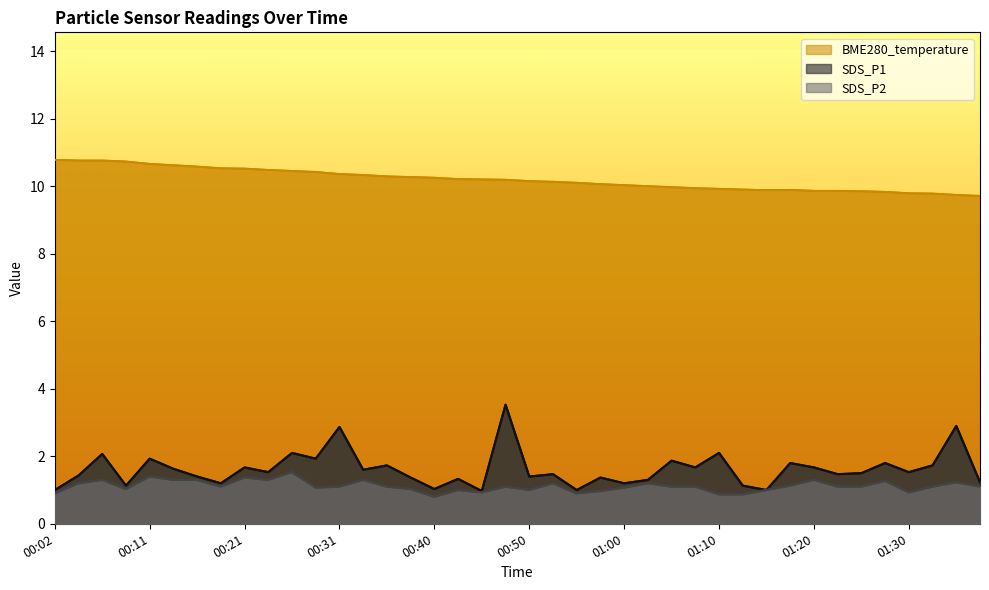

Reading left to right, transcribe all the data shown in this chart.

SDS_P1: 1.0	1.4	2.1	1.1	1.9	1.6	1.4	1.2	1.7	1.5	2.1	1.9	2.9	1.6	1.7	1.4	1.0	1.3	1.0	3.5	1.4	1.5	1.0	1.4	1.2	1.3	1.9	1.7	2.1	1.1	1.0	1.8	1.7	1.5	1.5	1.8	1.5	1.7	2.9	1.2
SDS_P2: 0.9	1.2	1.3	1.0	1.4	1.3	1.3	1.1	1.4	1.3	1.5	1.1	1.1	1.3	1.1	1.0	0.8	1.0	0.9	1.1	1.0	1.2	0.9	1.0	1.1	1.2	1.1	1.1	0.9	0.9	1.0	1.1	1.3	1.1	1.1	1.3	0.9	1.1	1.2	1.1
BME280_temperature: 10.8	10.8	10.8	10.7	10.7	10.6	10.6	10.5	10.5	10.5	10.5	10.4	10.4	10.3	10.3	10.3	10.3	10.2	10.2	10.2	10.2	10.1	10.1	10.1	10.0	10.0	10.0	9.9	9.9	9.9	9.9	9.9	9.9	9.9	9.9	9.8	9.8	9.8	9.8	9.7